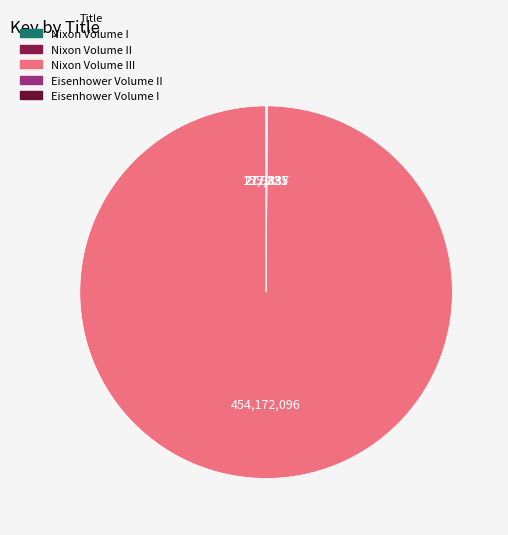

Does any single category account for the majority?

Yes